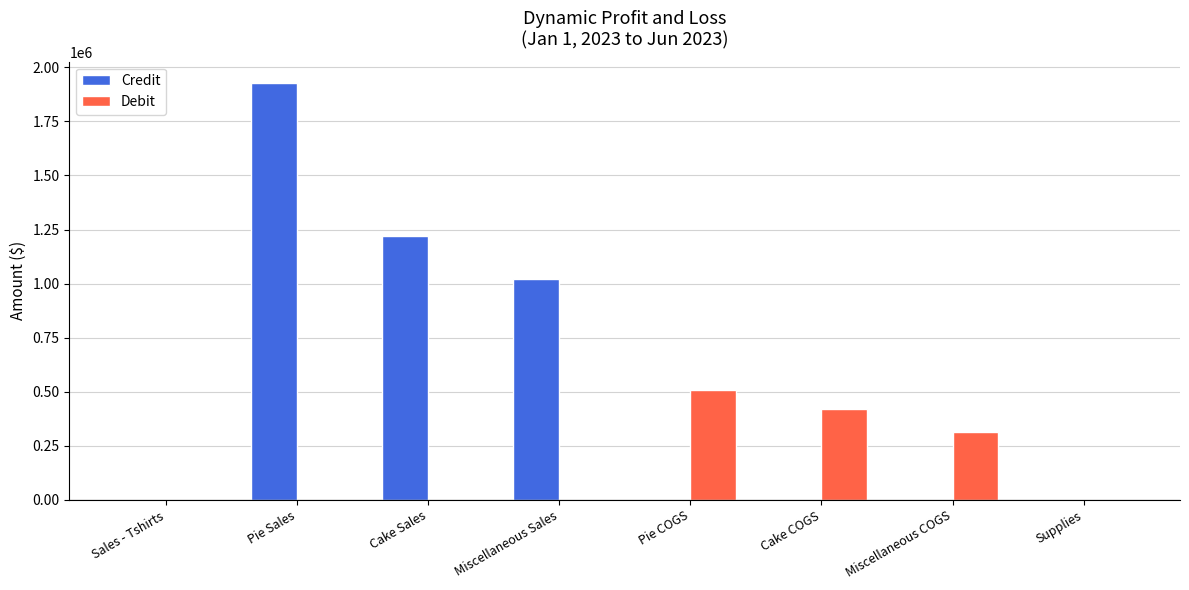

Is the value of Credit at Miscellaneous Sales greater than the value of Debit at Pie Sales?

Yes